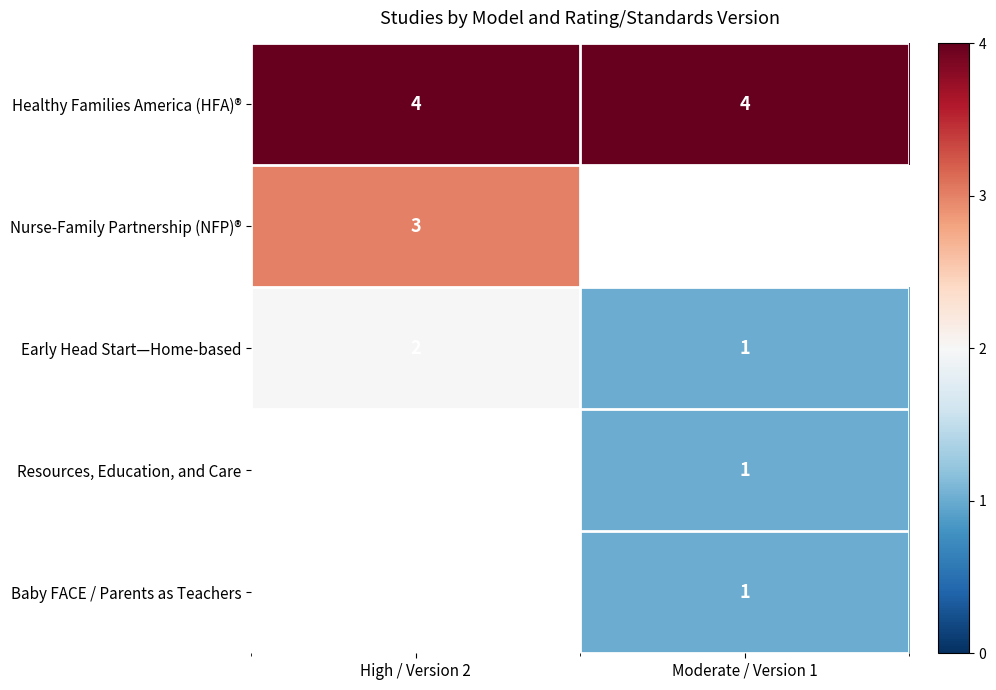

What value does the Healthy Families America (HFA)® series have at High / Version 2?

4